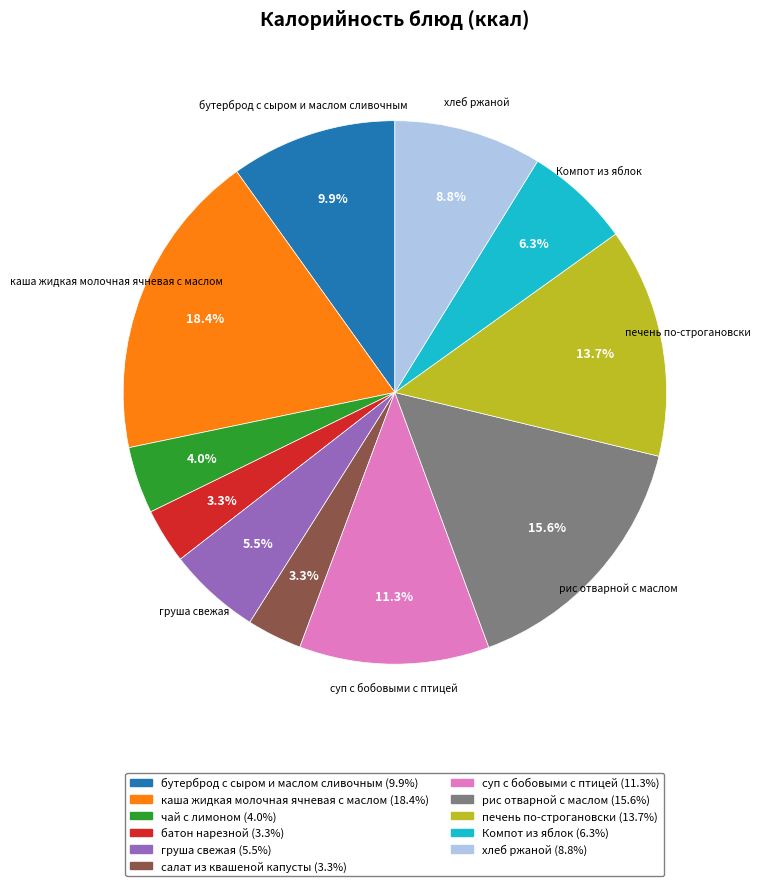

Does any single category account for the majority?

No